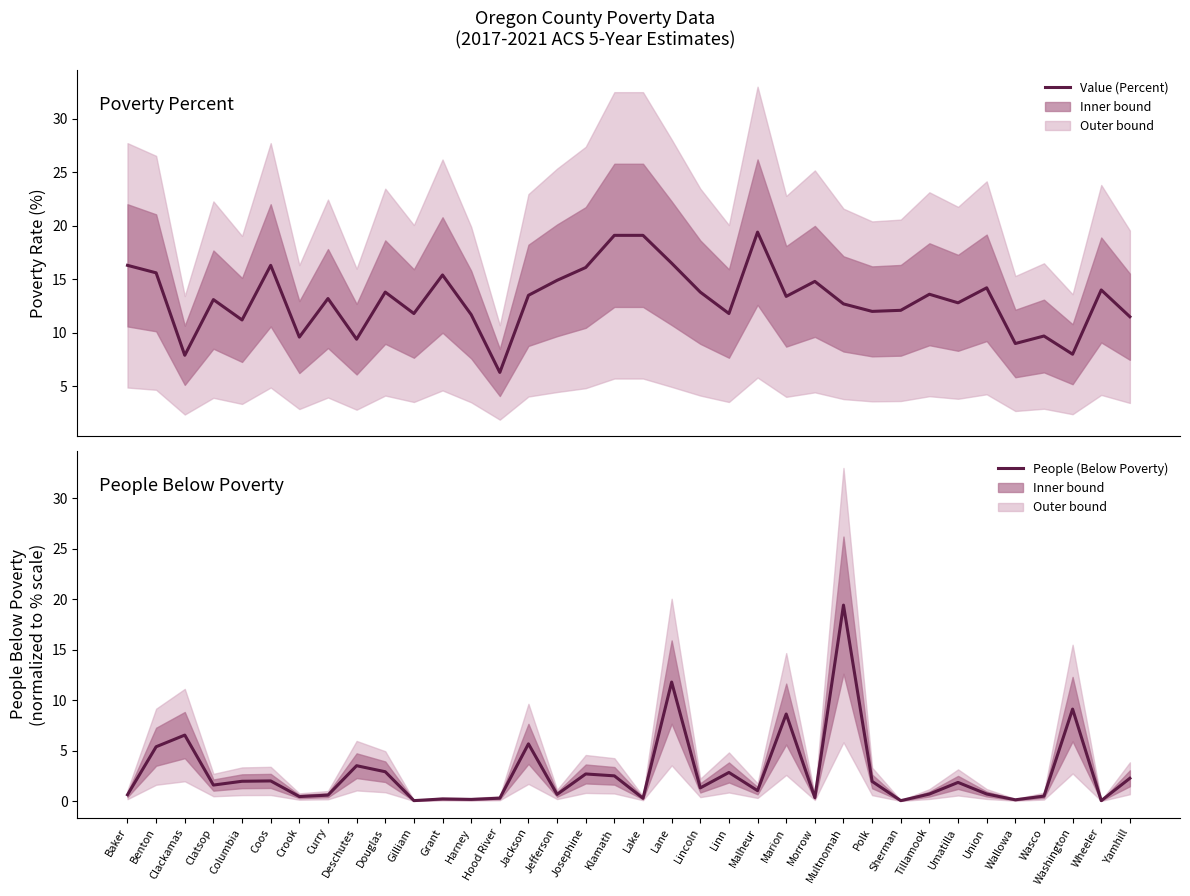

Where does the Value (Percent) series first go above 13?

Baker